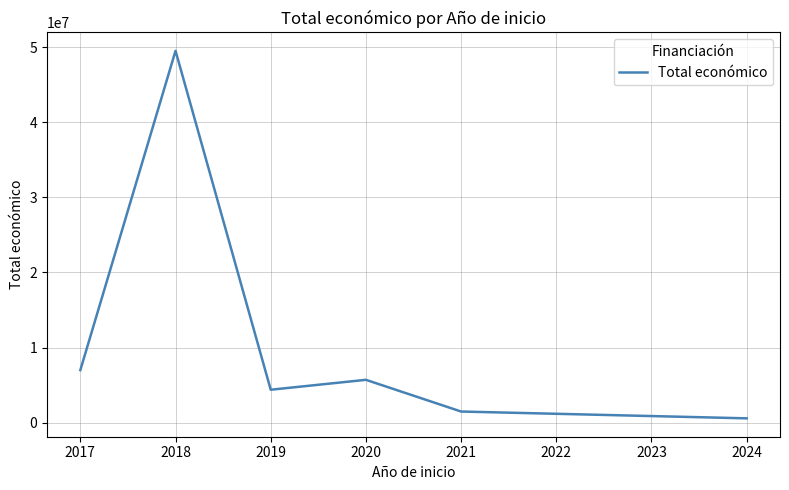

What is the ratio of the value at 2018 to the value at 2017?

7.1